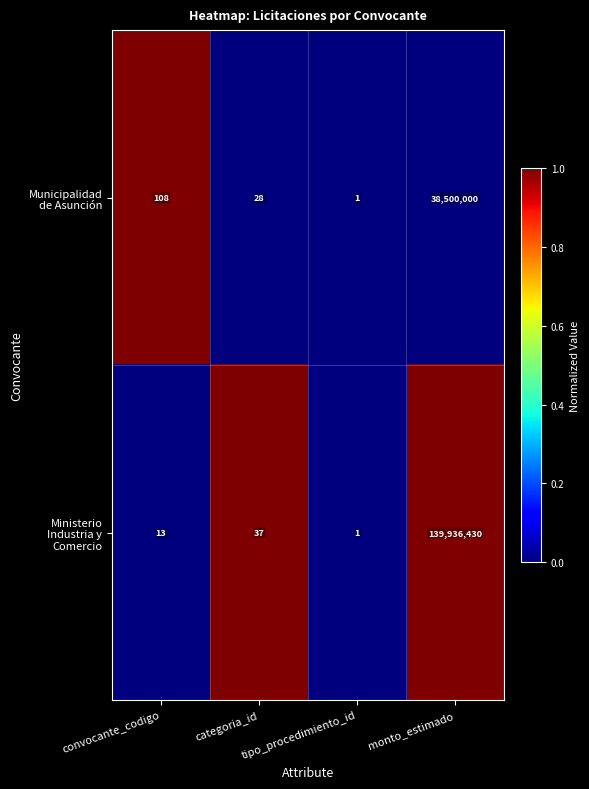

What is the greatest value displayed?

139936430